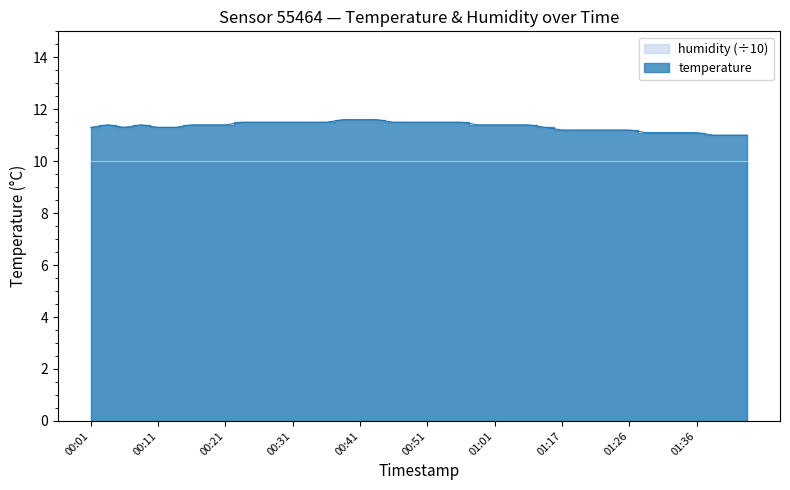

Reading right to left, list all the values displayed in this chart.

11.0	11.0	11.0	11.1	11.1	11.1	11.1	11.2	11.2	11.2	11.2	11.2	11.3	11.4	11.4	11.4	11.4	11.5	11.5	11.5	11.5	11.5	11.6	11.6	11.6	11.5	11.5	11.5	11.5	11.5	11.5	11.4	11.4	11.4	11.3	11.3	11.4	11.3	11.4	11.3